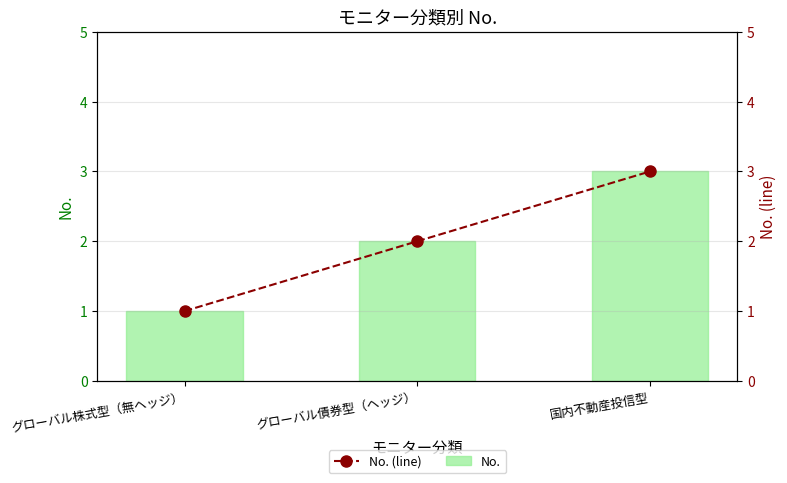

What is the average value of the No. series?

2